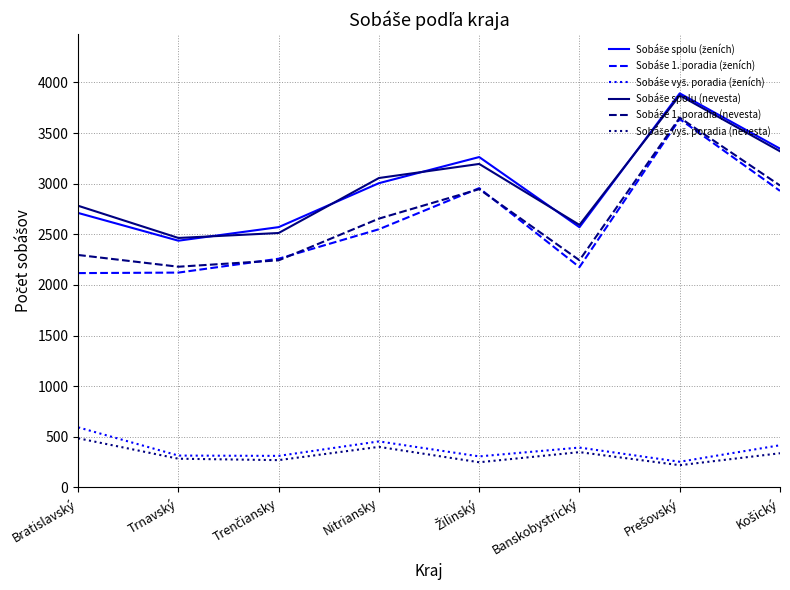

What is the total value across all series at Nitriansky?

12122